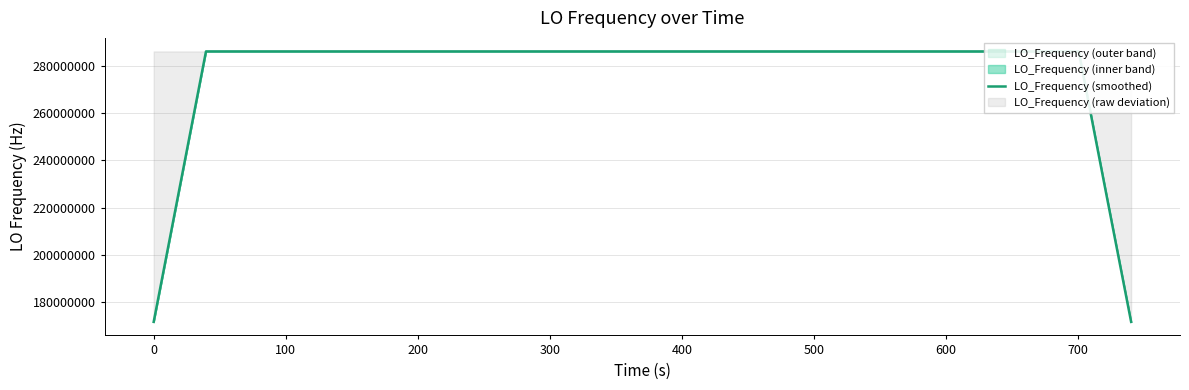

What is the difference between the second highest and second lowest values?

114418804.4